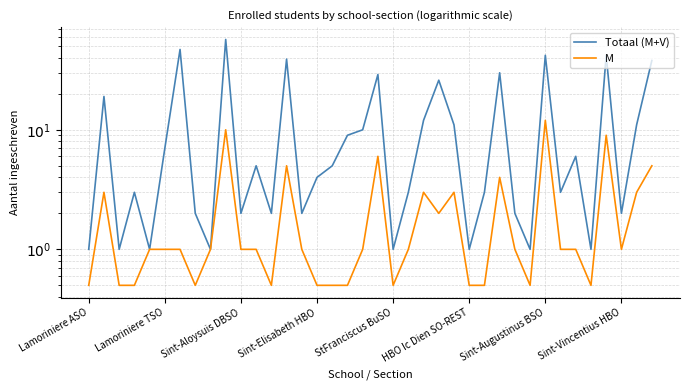

What is the maximum value shown in the chart?

57.0